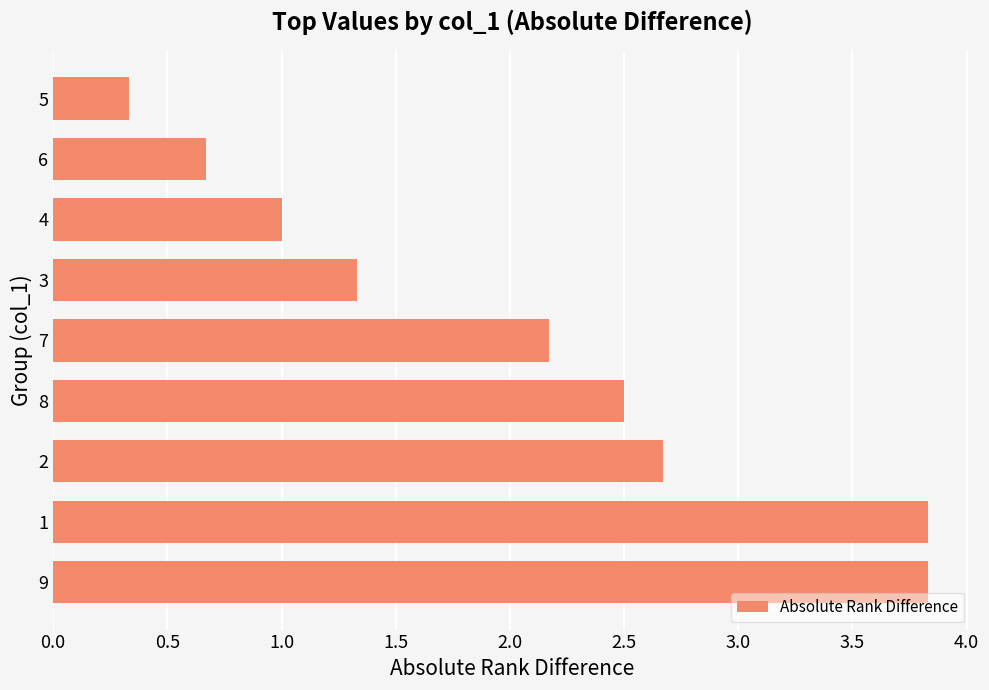

What is the sum of all values?

18.3